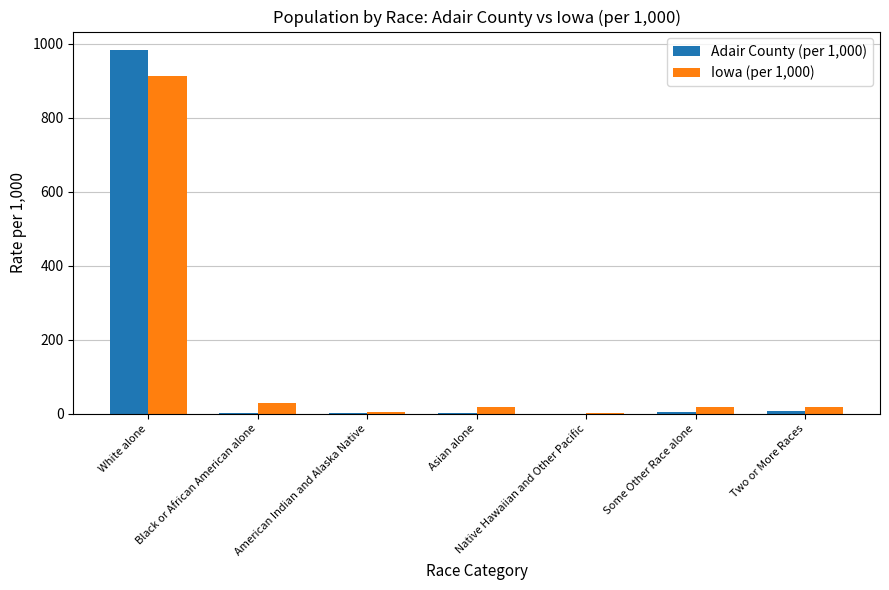

Does the chart contain stacked bars?

No